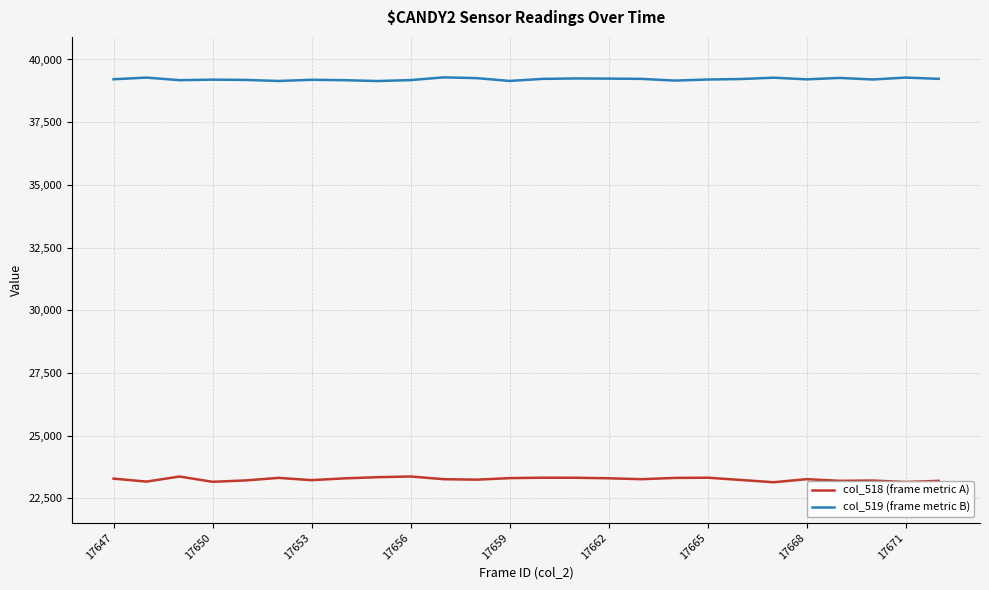

Which series has the widest spread of values?

col_518 (frame metric A)